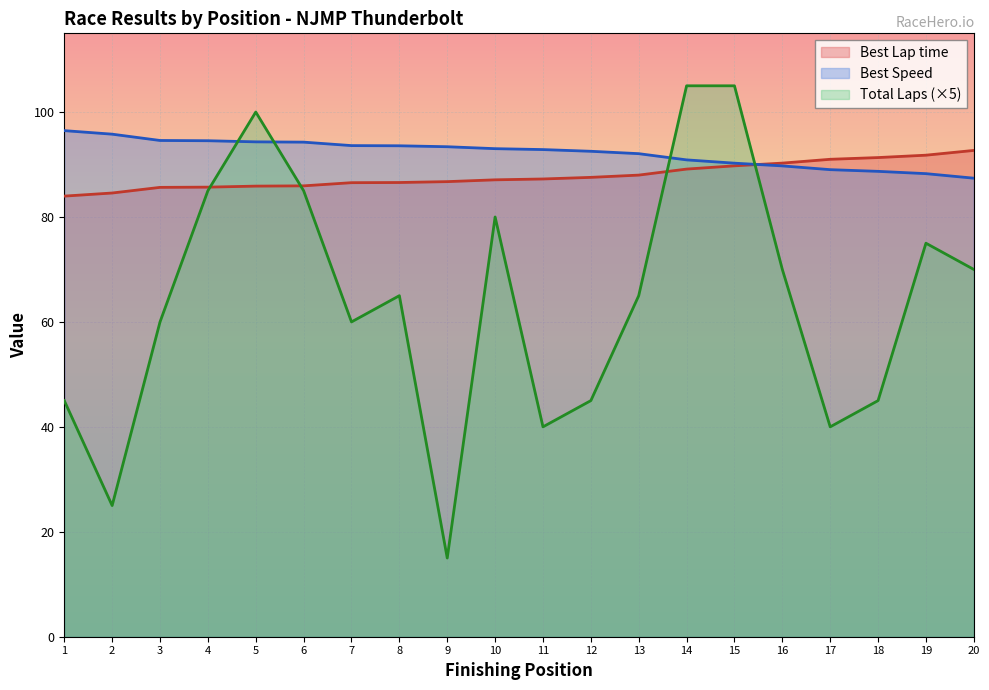

True or false: Best Lap time has a value of 86.7 at 9.

True